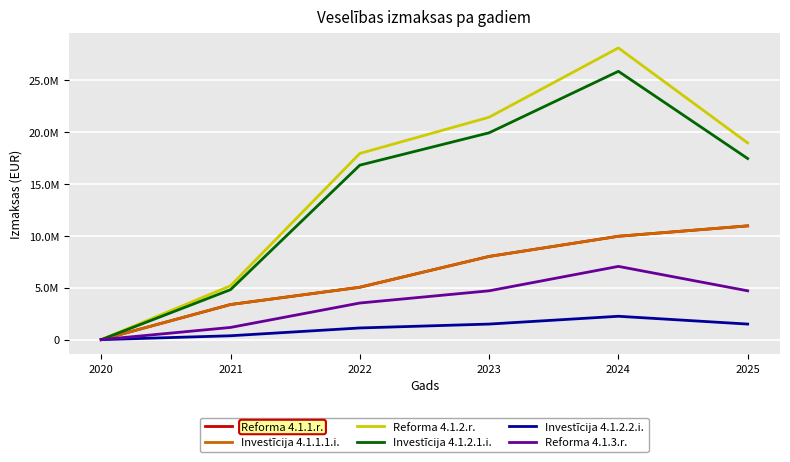

The Reforma 4.1.1.r. series shows -7396783 at 2020. True or false?

False